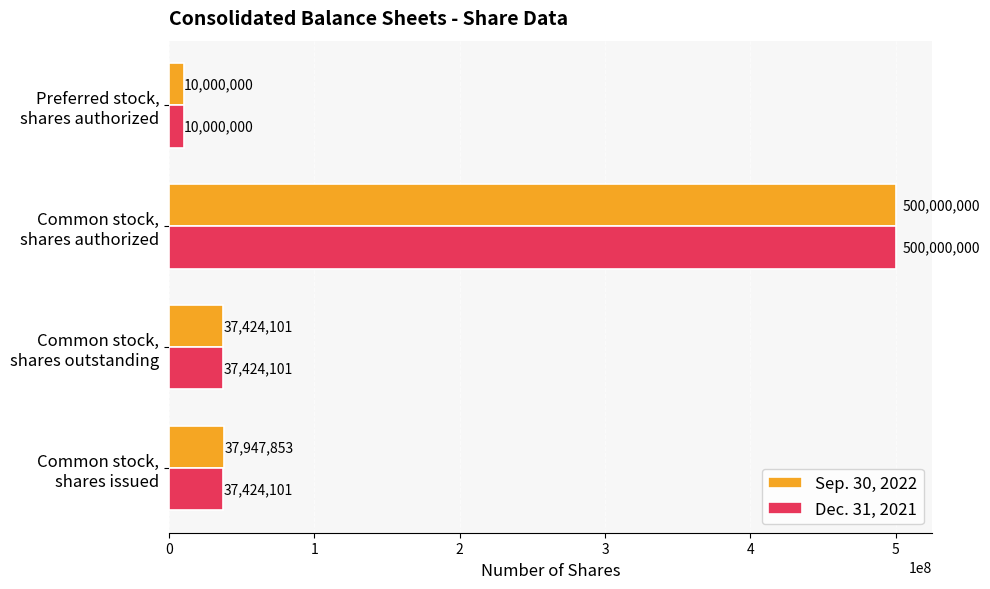

What is the sum of all Dec. 31, 2021 values?

584848202